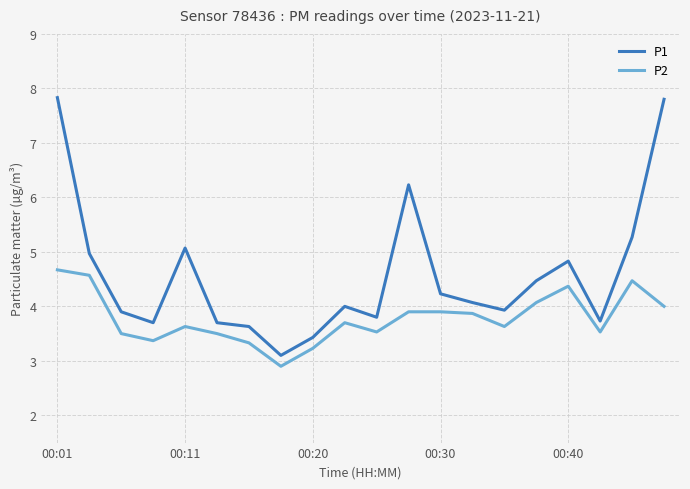

How many lines are shown in the chart?

2